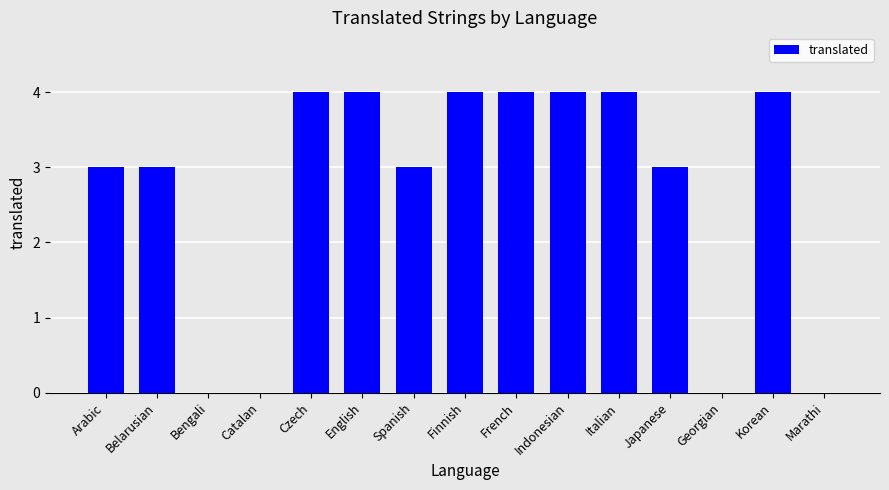

What is the sum of all values?

40